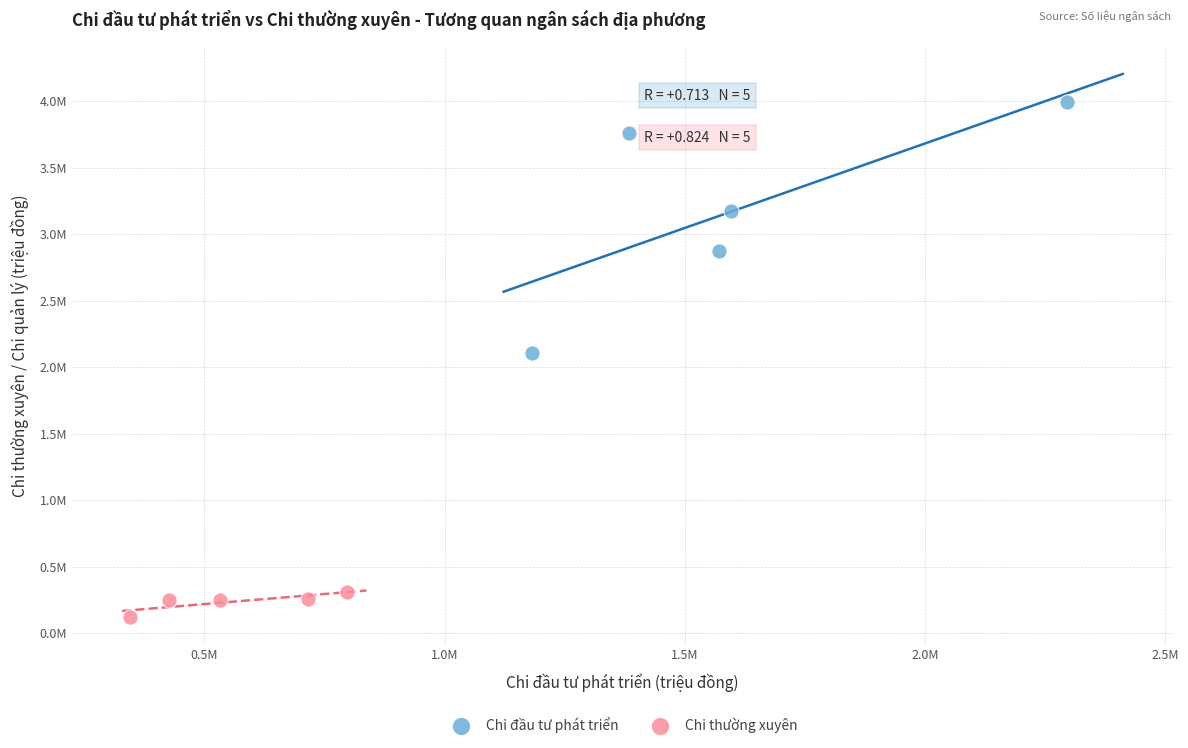

Which series has the widest spread of Y values?

Chi đầu tư phát triển